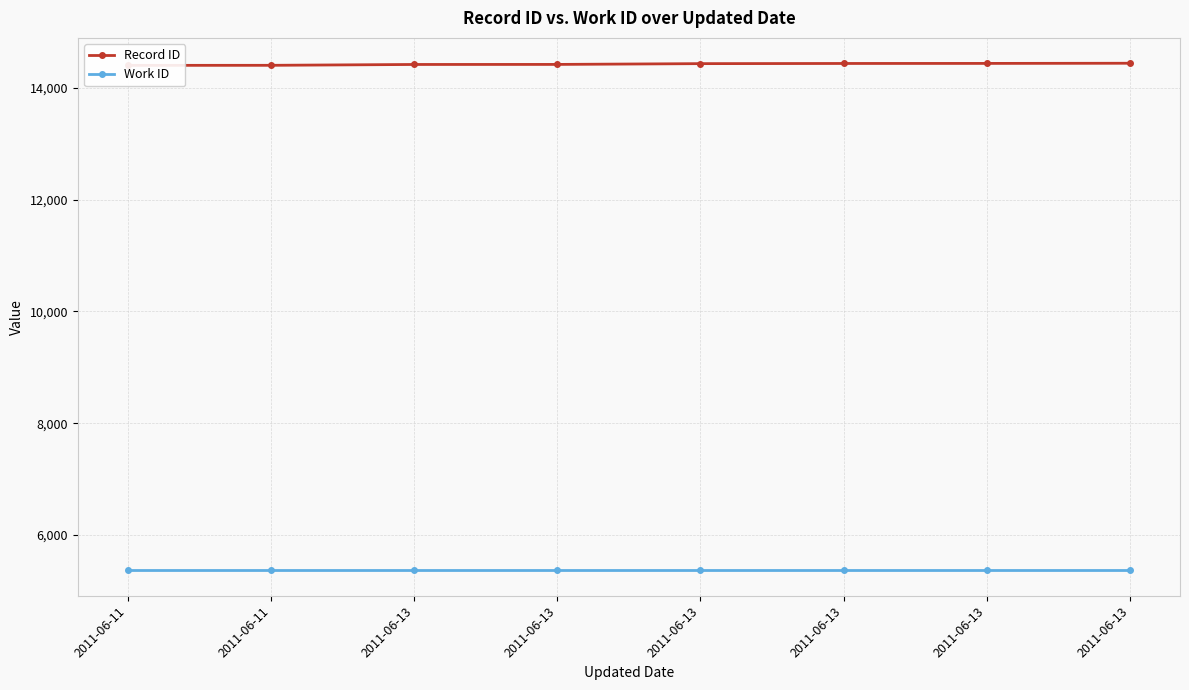

At which label does Work ID reach its peak?

2011-06-11